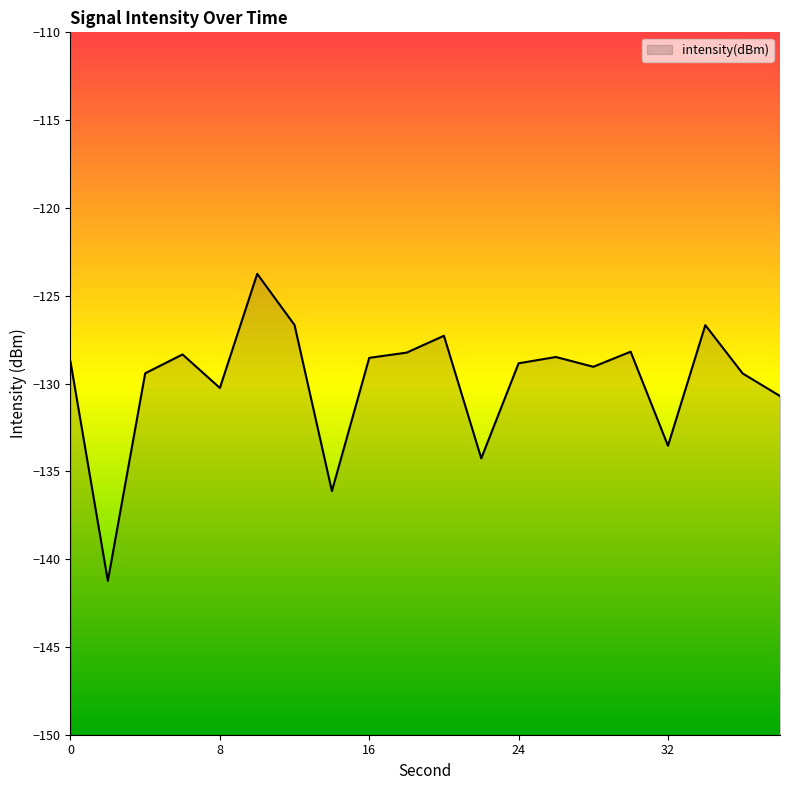

What is the approximate value at 24?

-128.8